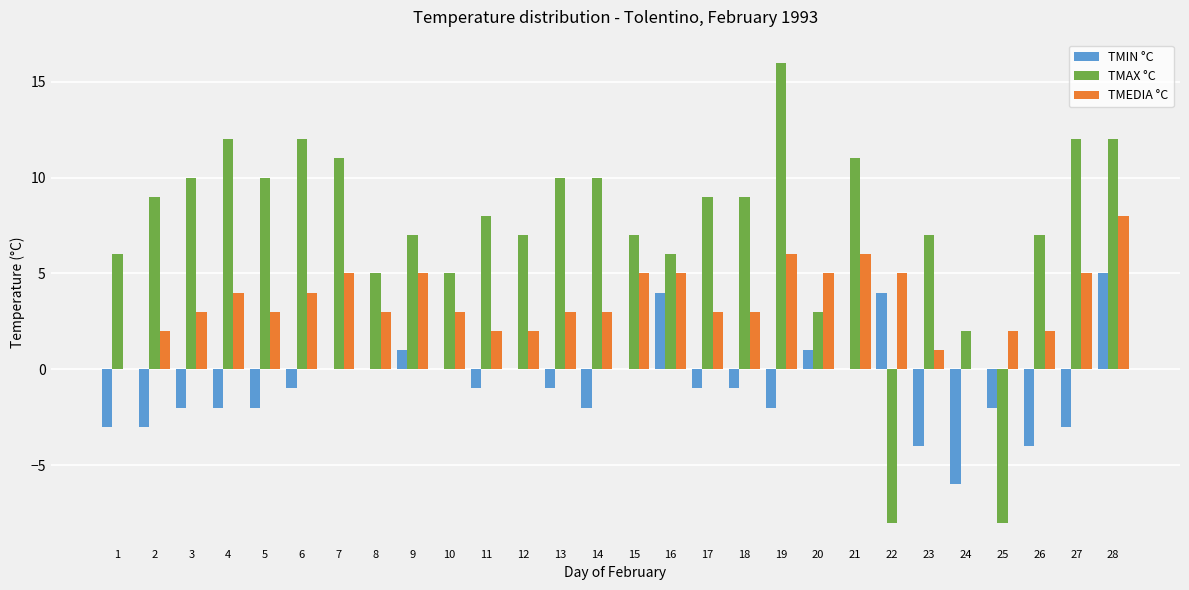

Which category has the highest value across all series?

19